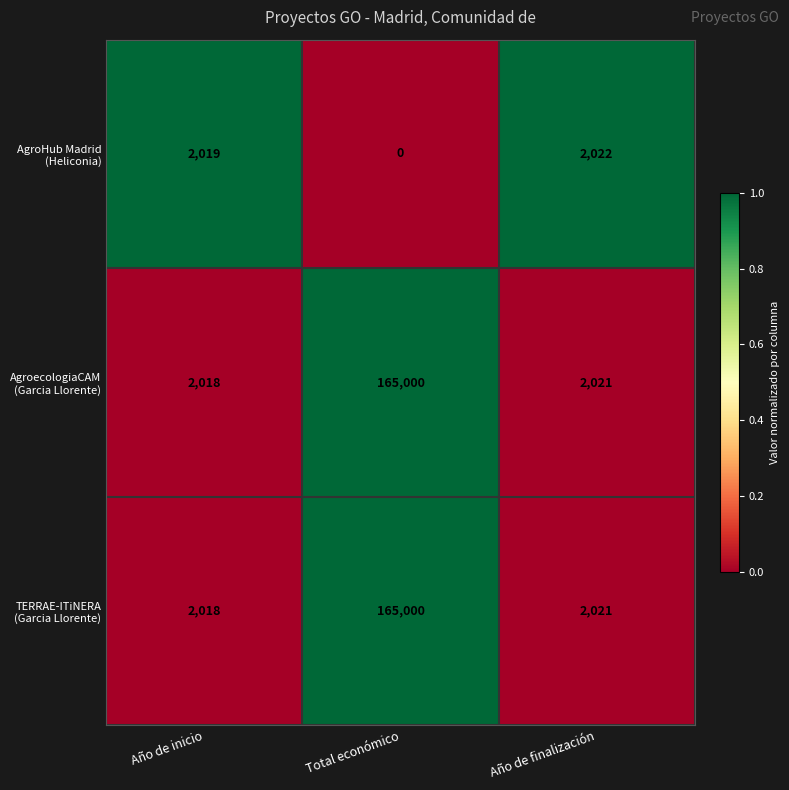

What is the total value across all series at Año de inicio?

6055